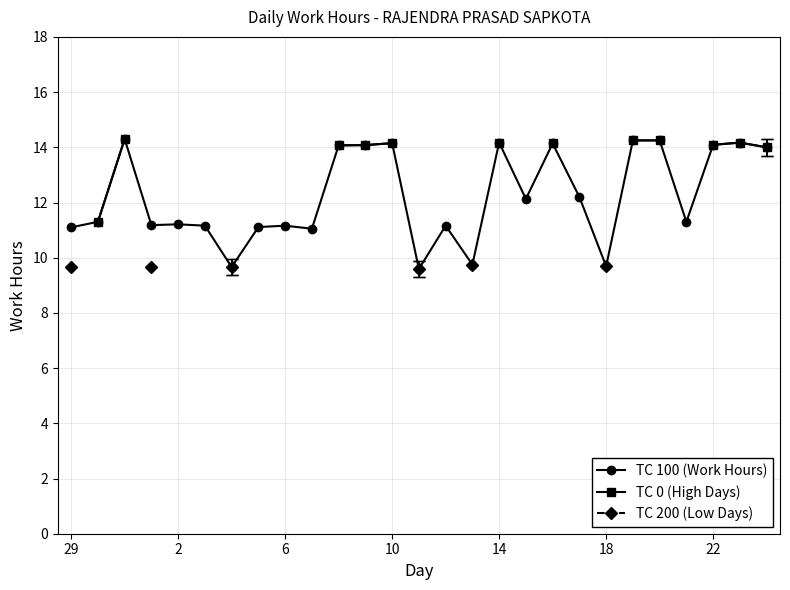

How many lines are shown in the chart?

3